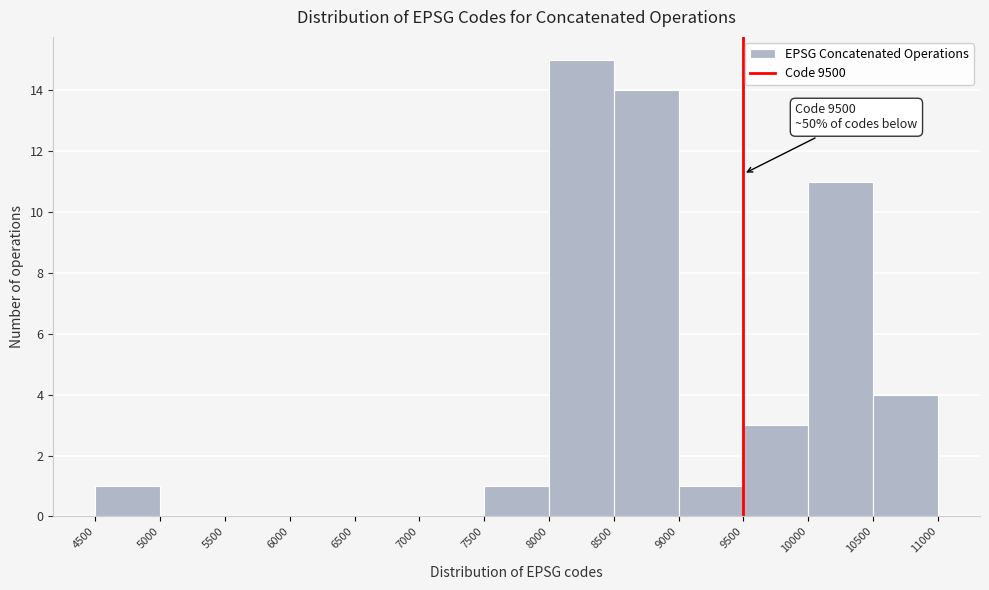

Which range on the x-axis has the tallest bar?

8000 to 8500